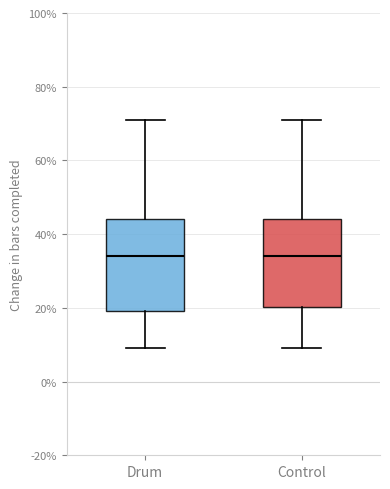

Where does the upper whisker of the box for Drum end on the y-axis? The values are not printed on the chart, so give them approximately, as read against the axis.

72